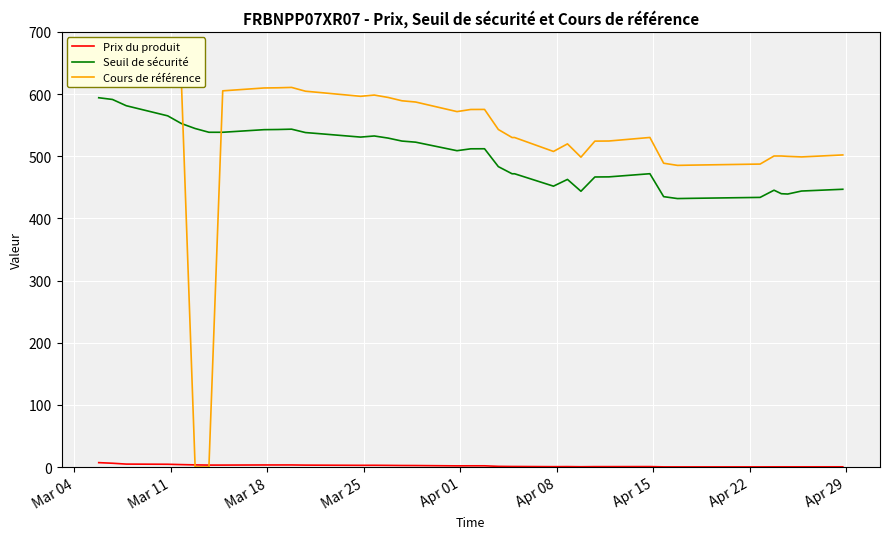

Which series has the largest range (max minus min)?

Cours de référence